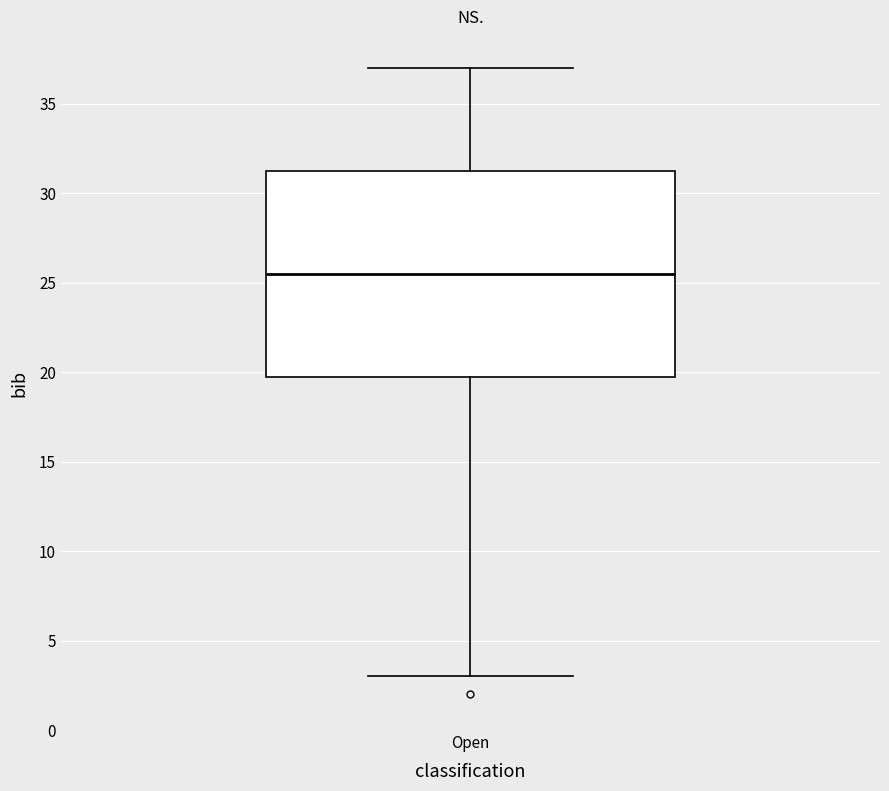

Transcribe this box plot: give where the median line is, the range the box spans, and where the two whiskers end, as read against the y-axis. The values are not printed on the chart, so give them approximately, as read against the axis.

median 25.5, box 20.0 to 31.5, whiskers 3.0 to 37.0